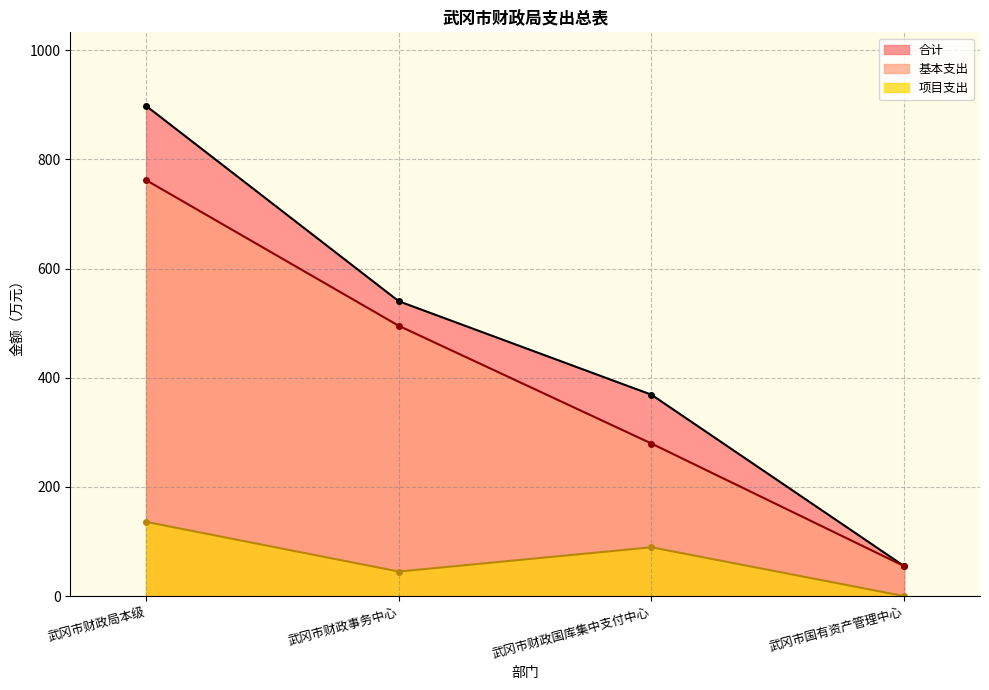

True or false: 项目支出 and 基本支出 intersect in this chart.

False